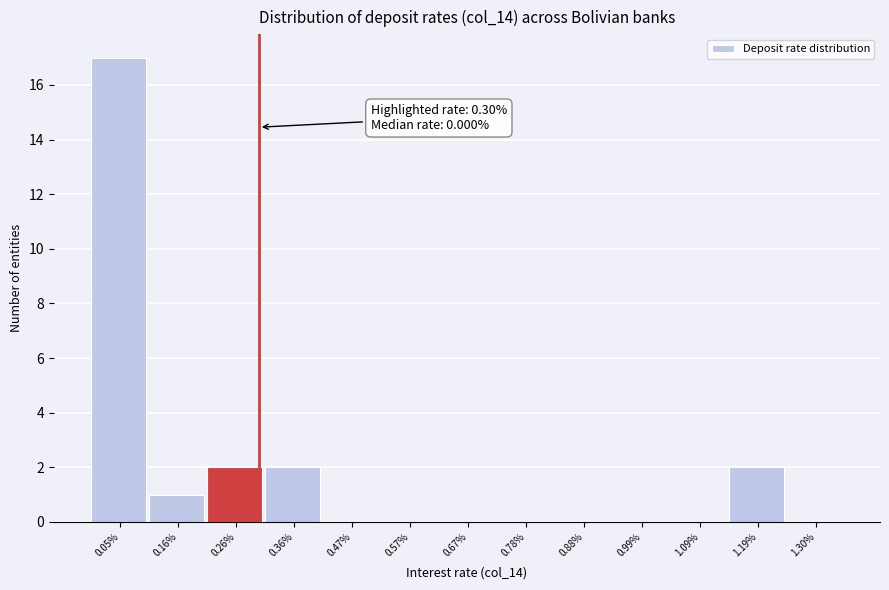

Which range on the x-axis has the tallest bar?

0.00 to 0.10